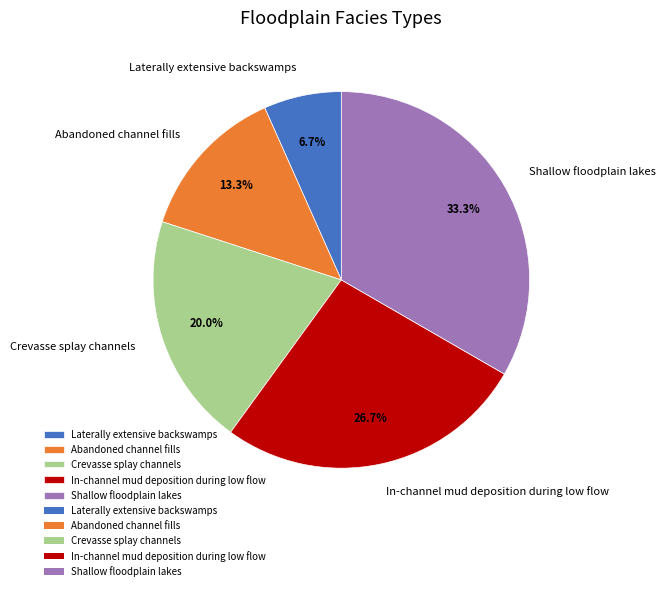

To the nearest percent, what is the difference between the largest and smallest slice percentages?

27%